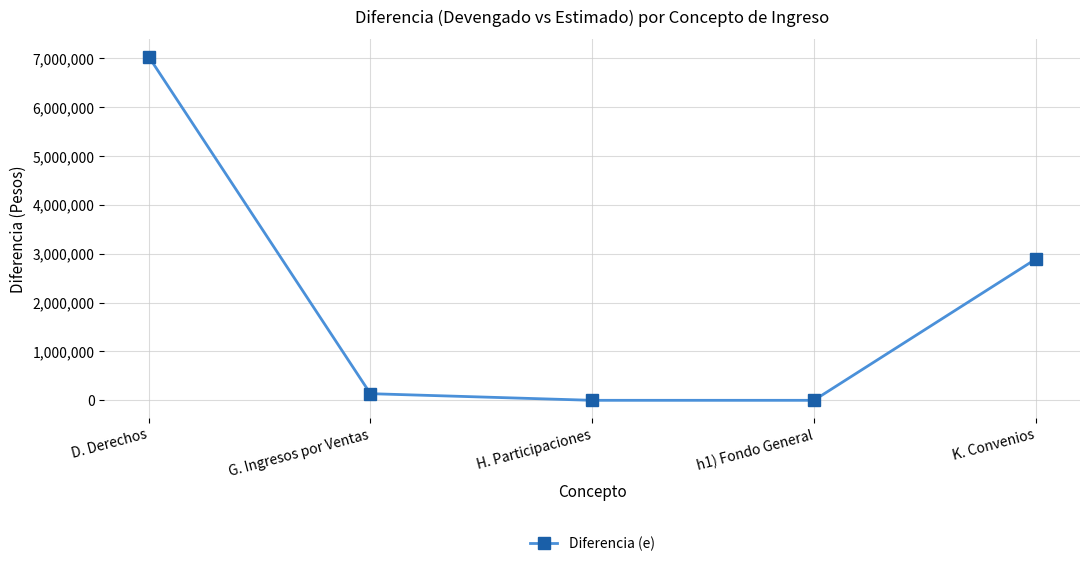

What is the change in value from G. Ingresos por Ventas to h1) Fondo General?

-135750.0